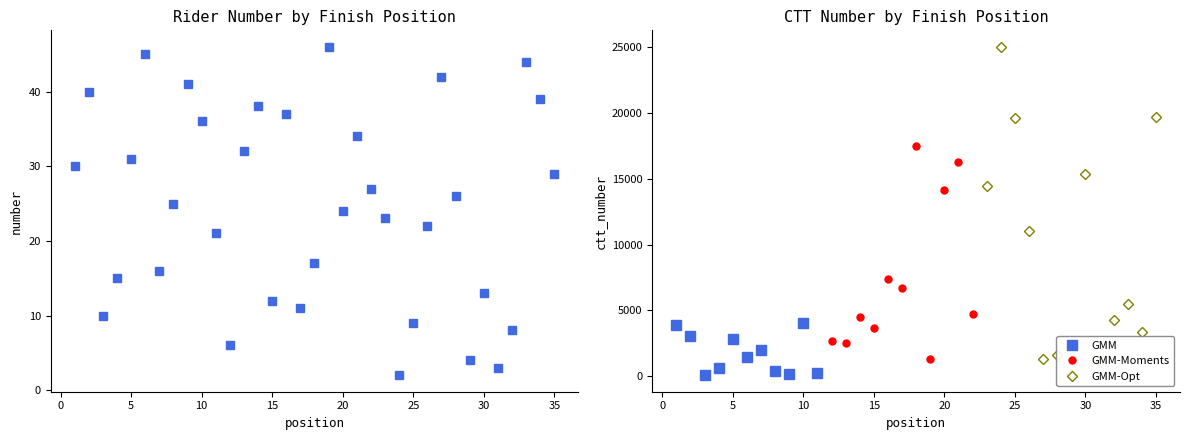

The number series shows 25 at 18. True or false?

False